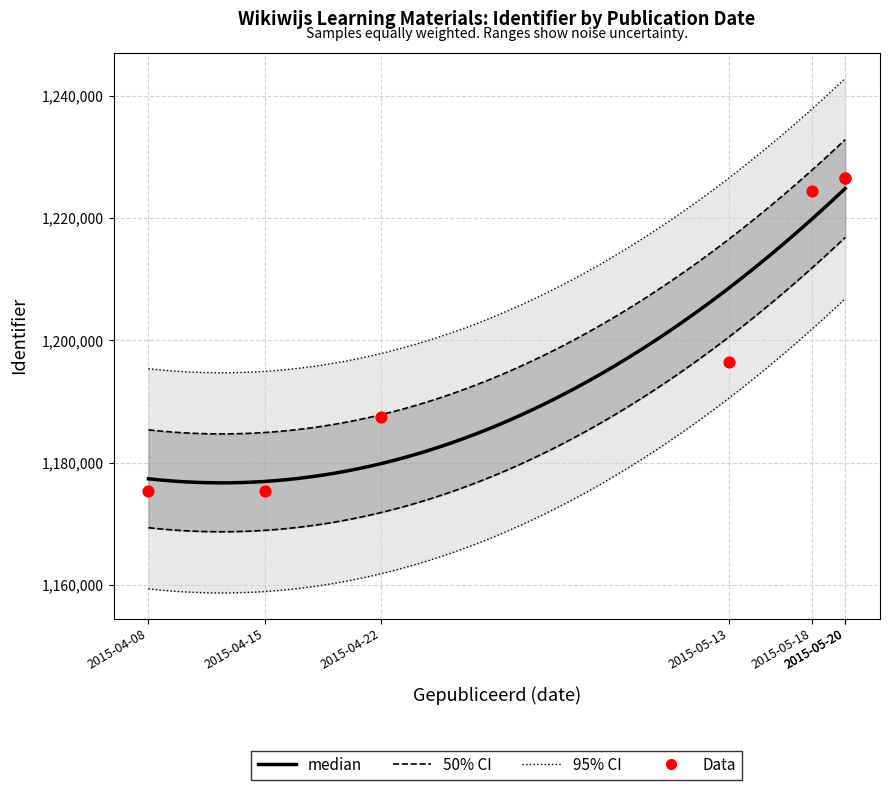

What is the ratio of the value at 2015-04-15 to the value at 2015-05-13?

1.0